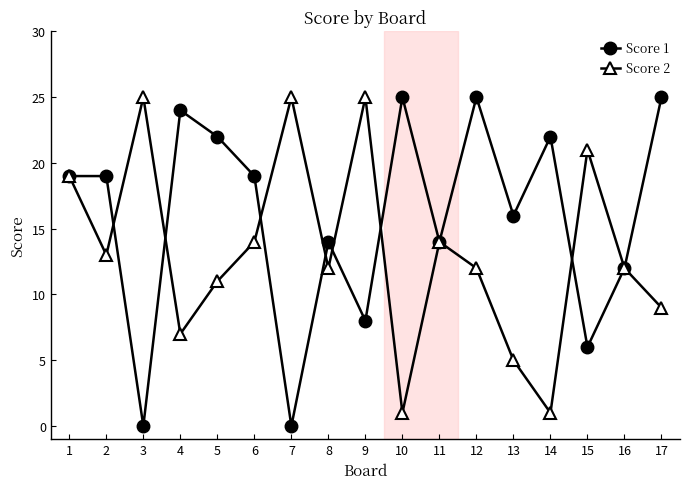

How many data points does each series have?

17